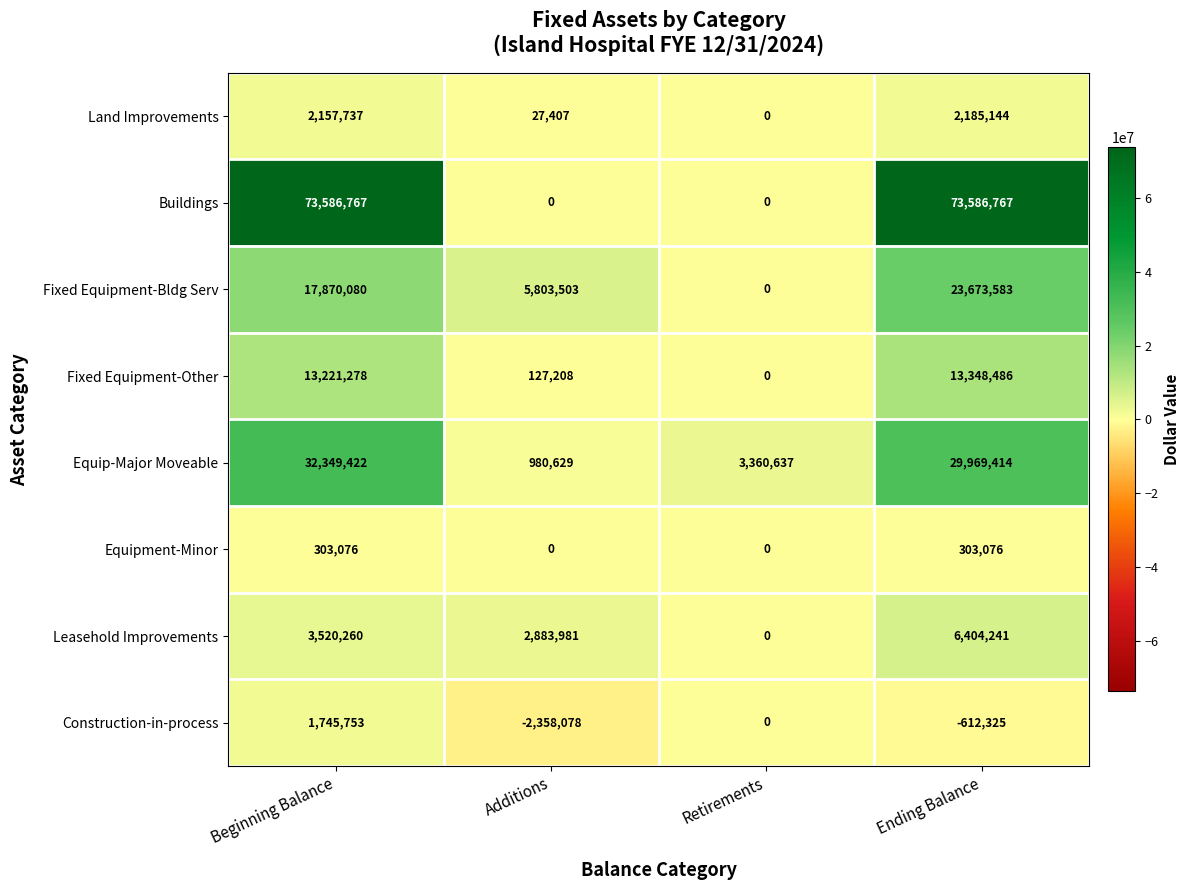

How many Construction-in-process values are between -612325 and 1745753?

3